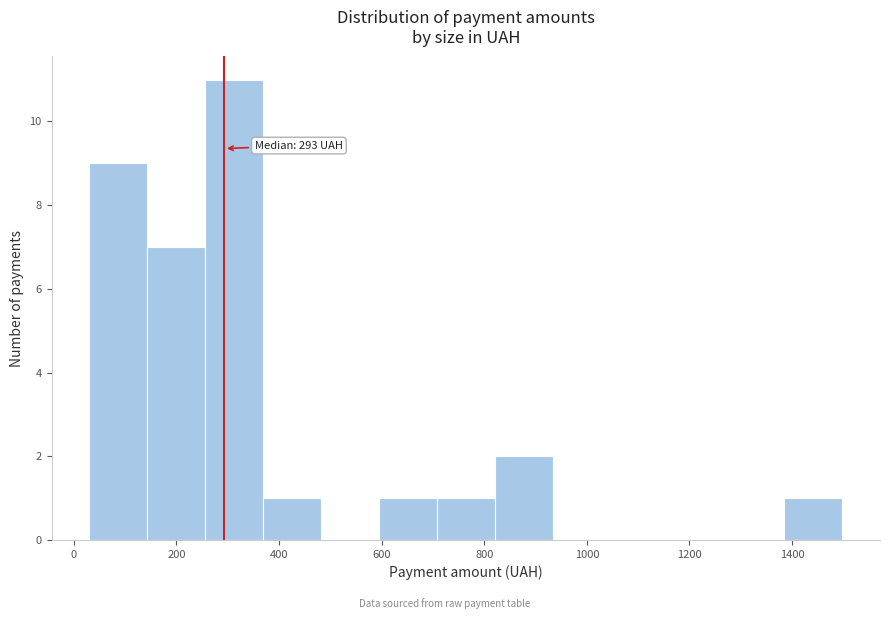

Over which range of the x-axis is the bar tallest?

260 to 360